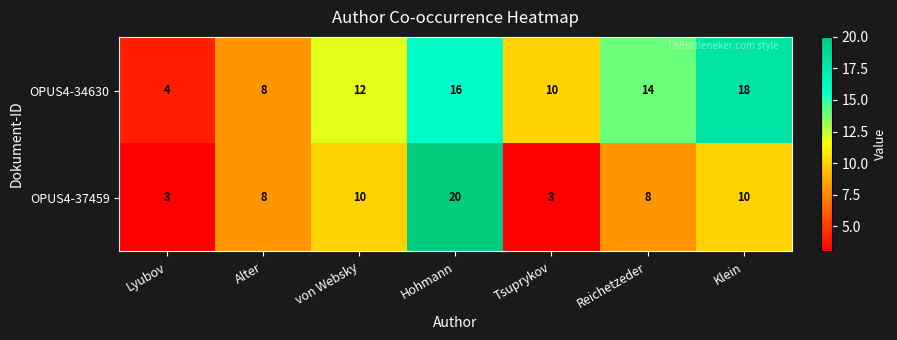

At how many categories does at least one series exceed 16?

2